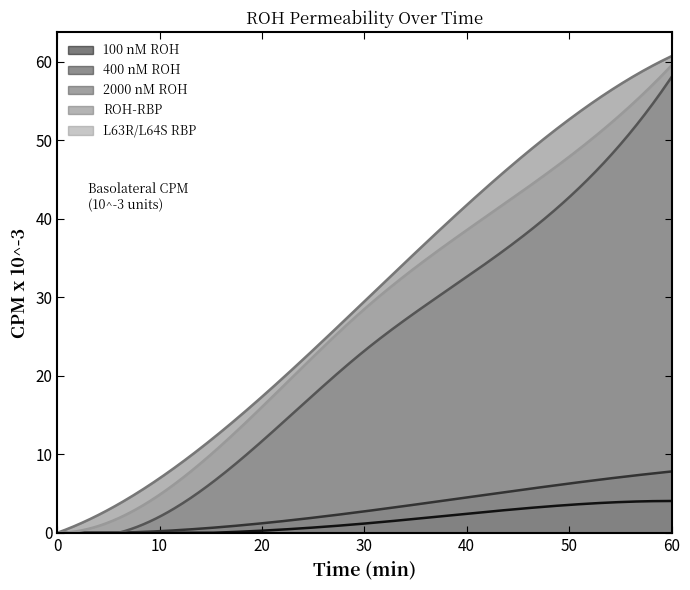

The value of 2000 nM ROH at 45 is 37.3. True or false?

True